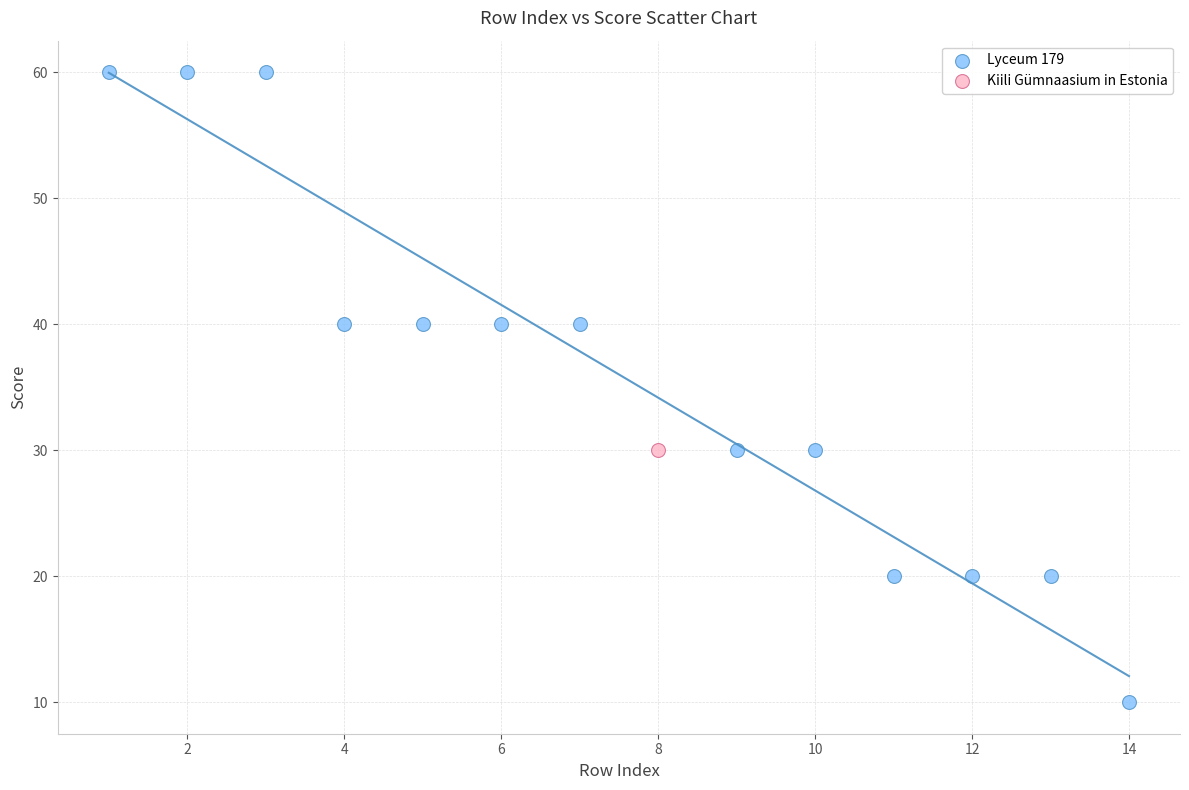

What are all the series names shown in the legend?

Lyceum 179, Kiili Gümnaasium in Estonia